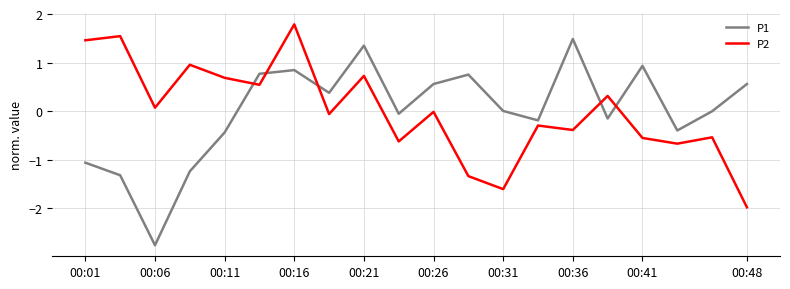

Which series has the largest range (max minus min)?

P1